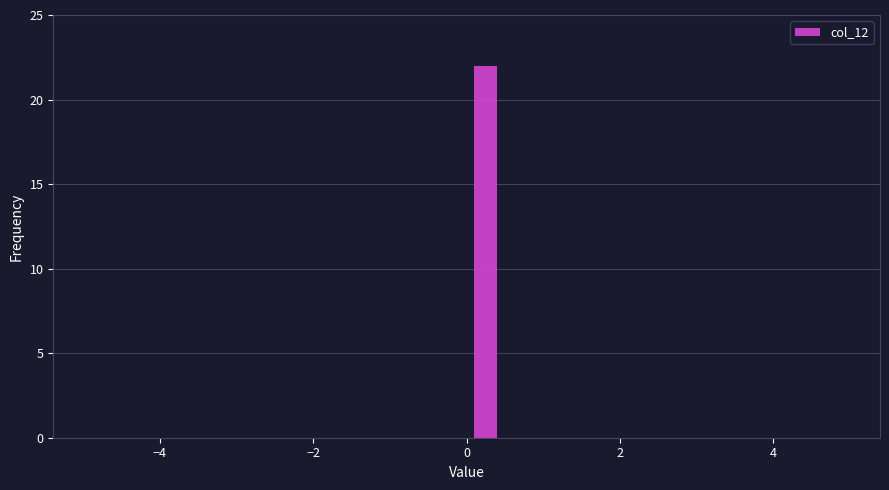

Read against the x-axis, roughly where is the centre of the tallest bar?

0.2